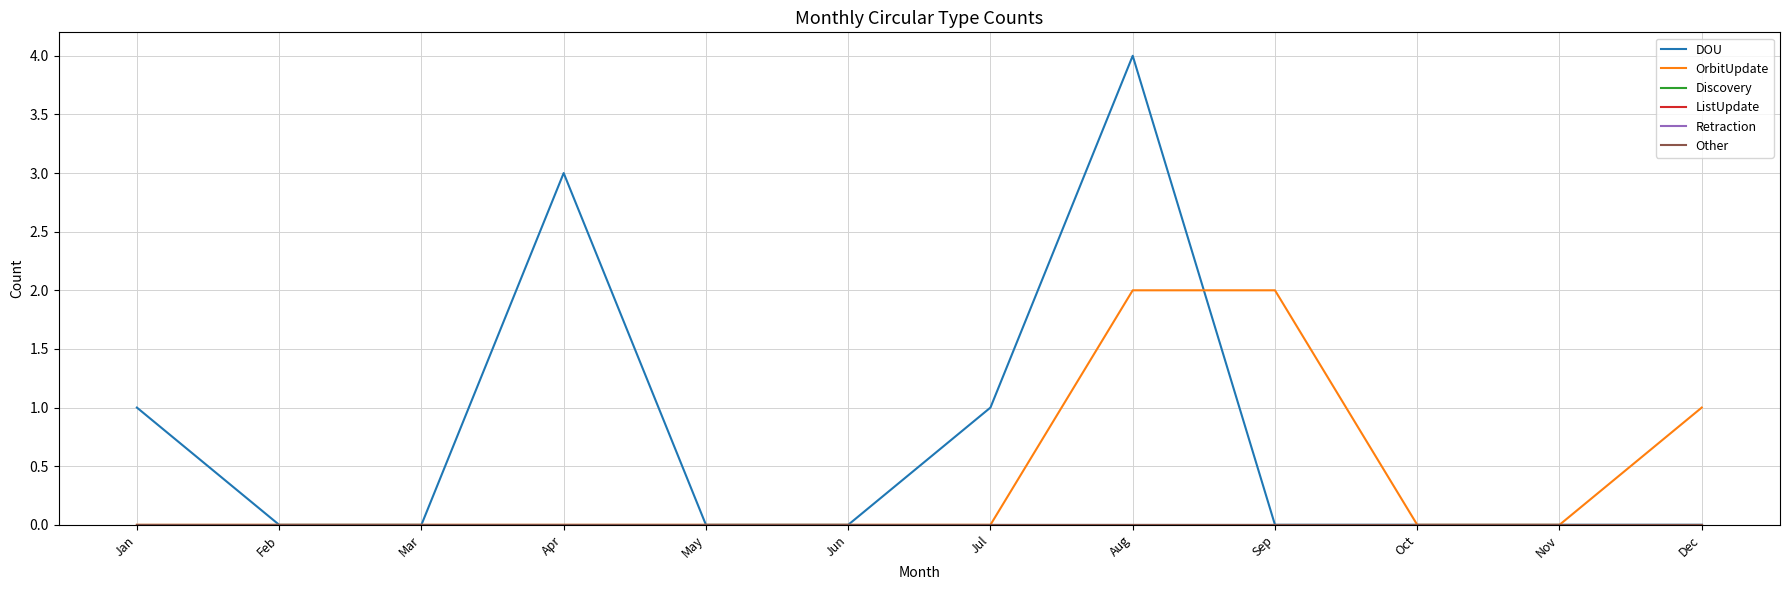

Does the chart display data point markers on the line(s)?

No